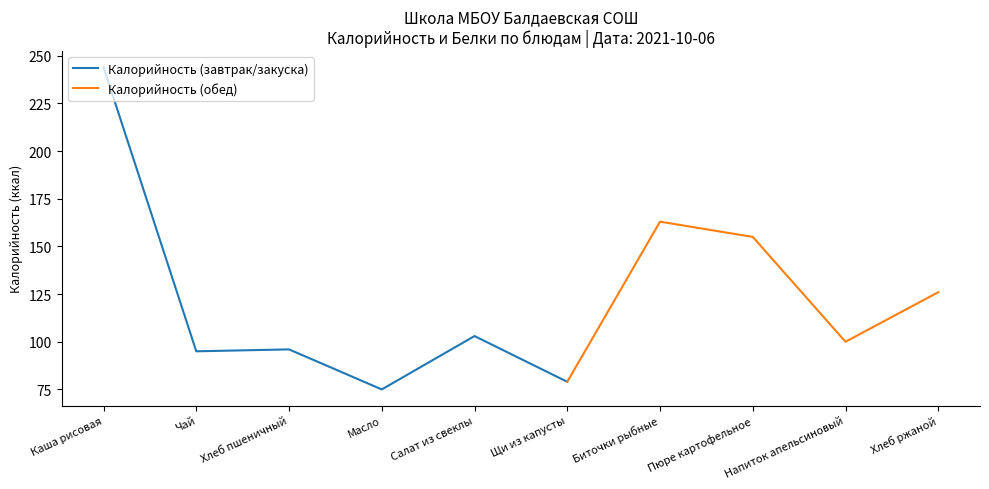

True or false: Белки has more than 0 interior local peaks.

True